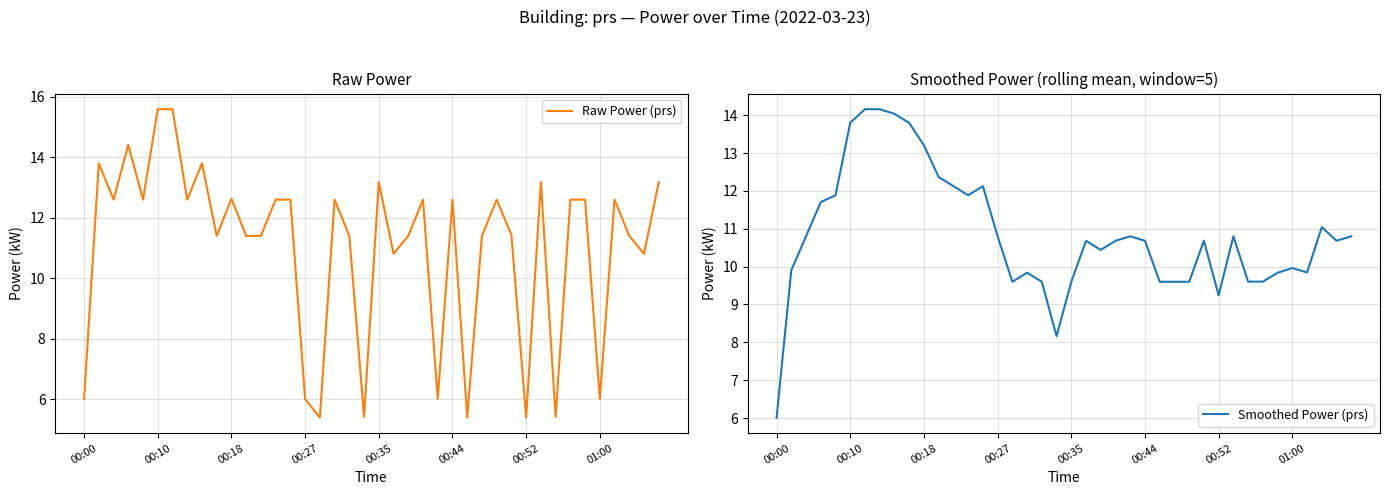

Which category has the lowest value in the Smoothed Power (prs) series?

00:00